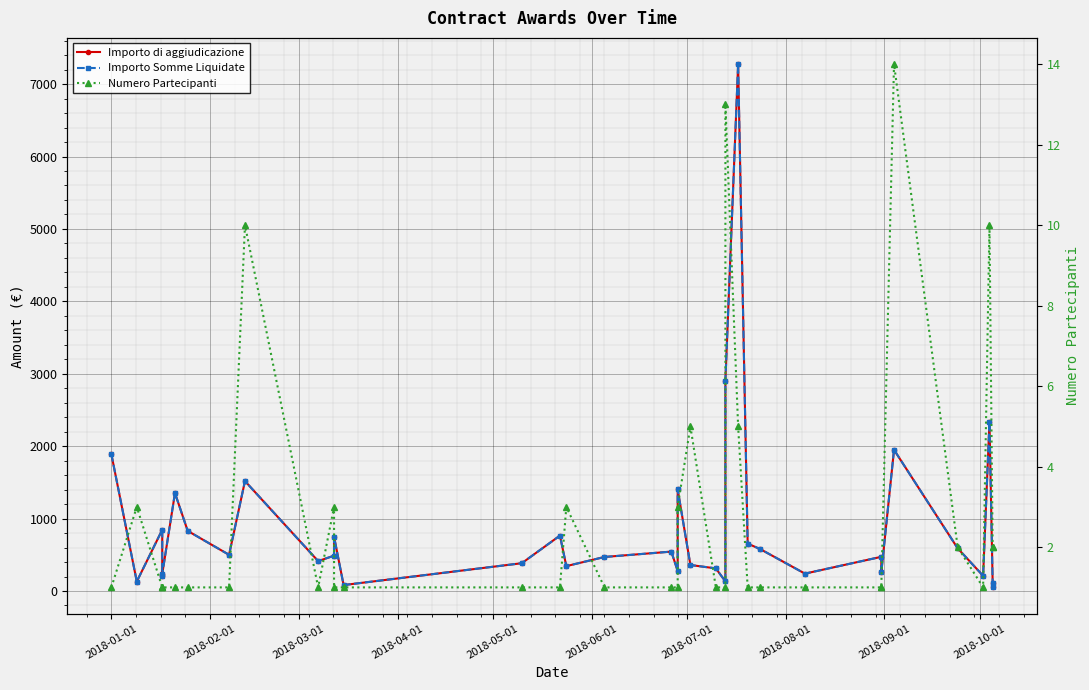

Is it true that Importo di aggiudicazione equals 2750.3 at 2018-01-01?

False